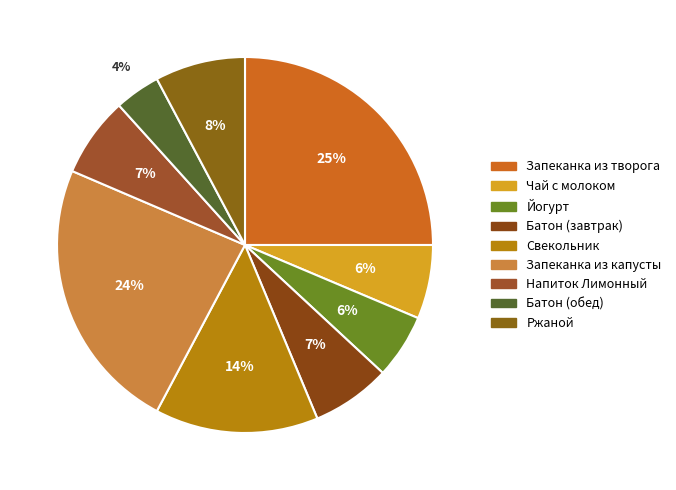

What portion of the pie excludes Йогурт?

94.5%